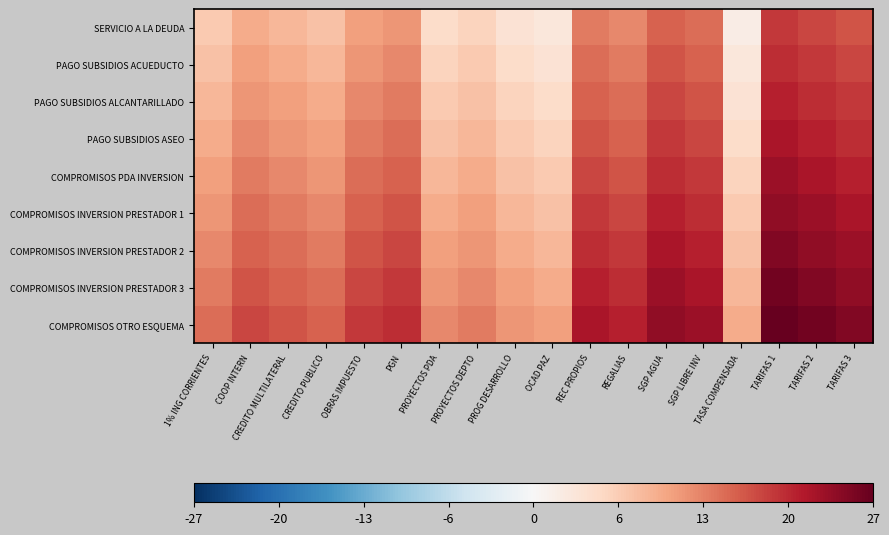

Reading left to right, what are all the values shown in this chart?

SERVICIO A LA DEUDA: 1% ING CORRIENTES=7	COOP INTERN=10	CREDITO MULTILATERAL=9	CREDITO PUBLICO=8	OBRAS IMPUESTO=11	PGN=12	PROYECTOS PDA=5	PROYECTOS DEPTO=6	PROG DESARROLLO=4	OCAD PAZ=3	REC PROPIOS=14	REGALIAS=13	SGP AGUA=16	SGP LIBRE INV=15	TASA COMPENSADA=2	TARIFAS 1=19	TARIFAS 2=18	TARIFAS 3=17
PAGO SUBSIDIOS ACUEDUCTO: 1% ING CORRIENTES=8	COOP INTERN=11	CREDITO MULTILATERAL=10	CREDITO PUBLICO=9	OBRAS IMPUESTO=12	PGN=13	PROYECTOS PDA=6	PROYECTOS DEPTO=7	PROG DESARROLLO=5	OCAD PAZ=4	REC PROPIOS=15	REGALIAS=14	SGP AGUA=17	SGP LIBRE INV=16	TASA COMPENSADA=3	TARIFAS 1=20	TARIFAS 2=19	TARIFAS 3=18
PAGO SUBSIDIOS ALCANTARILLADO: 1% ING CORRIENTES=9	COOP INTERN=12	CREDITO MULTILATERAL=11	CREDITO PUBLICO=10	OBRAS IMPUESTO=13	PGN=14	PROYECTOS PDA=7	PROYECTOS DEPTO=8	PROG DESARROLLO=6	OCAD PAZ=5	REC PROPIOS=16	REGALIAS=15	SGP AGUA=18	SGP LIBRE INV=17	TASA COMPENSADA=4	TARIFAS 1=21	TARIFAS 2=20	TARIFAS 3=19
PAGO SUBSIDIOS ASEO: 1% ING CORRIENTES=10	COOP INTERN=13	CREDITO MULTILATERAL=12	CREDITO PUBLICO=11	OBRAS IMPUESTO=14	PGN=15	PROYECTOS PDA=8	PROYECTOS DEPTO=9	PROG DESARROLLO=7	OCAD PAZ=6	REC PROPIOS=17	REGALIAS=16	SGP AGUA=19	SGP LIBRE INV=18	TASA COMPENSADA=5	TARIFAS 1=22	TARIFAS 2=21	TARIFAS 3=20
COMPROMISOS PDA INVERSION: 1% ING CORRIENTES=11	COOP INTERN=14	CREDITO MULTILATERAL=13	CREDITO PUBLICO=12	OBRAS IMPUESTO=15	PGN=16	PROYECTOS PDA=9	PROYECTOS DEPTO=10	PROG DESARROLLO=8	OCAD PAZ=7	REC PROPIOS=18	REGALIAS=17	SGP AGUA=20	SGP LIBRE INV=19	TASA COMPENSADA=6	TARIFAS 1=23	TARIFAS 2=22	TARIFAS 3=21
COMPROMISOS INVERSION PRESTADOR 1: 1% ING CORRIENTES=12	COOP INTERN=15	CREDITO MULTILATERAL=14	CREDITO PUBLICO=13	OBRAS IMPUESTO=16	PGN=17	PROYECTOS PDA=10	PROYECTOS DEPTO=11	PROG DESARROLLO=9	OCAD PAZ=8	REC PROPIOS=19	REGALIAS=18	SGP AGUA=21	SGP LIBRE INV=20	TASA COMPENSADA=7	TARIFAS 1=24	TARIFAS 2=23	TARIFAS 3=22
COMPROMISOS INVERSION PRESTADOR 2: 1% ING CORRIENTES=13	COOP INTERN=16	CREDITO MULTILATERAL=15	CREDITO PUBLICO=14	OBRAS IMPUESTO=17	PGN=18	PROYECTOS PDA=11	PROYECTOS DEPTO=12	PROG DESARROLLO=10	OCAD PAZ=9	REC PROPIOS=20	REGALIAS=19	SGP AGUA=22	SGP LIBRE INV=21	TASA COMPENSADA=8	TARIFAS 1=25	TARIFAS 2=24	TARIFAS 3=23
COMPROMISOS INVERSION PRESTADOR 3: 1% ING CORRIENTES=14	COOP INTERN=17	CREDITO MULTILATERAL=16	CREDITO PUBLICO=15	OBRAS IMPUESTO=18	PGN=19	PROYECTOS PDA=12	PROYECTOS DEPTO=13	PROG DESARROLLO=11	OCAD PAZ=10	REC PROPIOS=21	REGALIAS=20	SGP AGUA=23	SGP LIBRE INV=22	TASA COMPENSADA=9	TARIFAS 1=26	TARIFAS 2=25	TARIFAS 3=24
COMPROMISOS OTRO ESQUEMA: 1% ING CORRIENTES=15	COOP INTERN=18	CREDITO MULTILATERAL=17	CREDITO PUBLICO=16	OBRAS IMPUESTO=19	PGN=20	PROYECTOS PDA=13	PROYECTOS DEPTO=14	PROG DESARROLLO=12	OCAD PAZ=11	REC PROPIOS=22	REGALIAS=21	SGP AGUA=24	SGP LIBRE INV=23	TASA COMPENSADA=10	TARIFAS 1=27	TARIFAS 2=26	TARIFAS 3=25